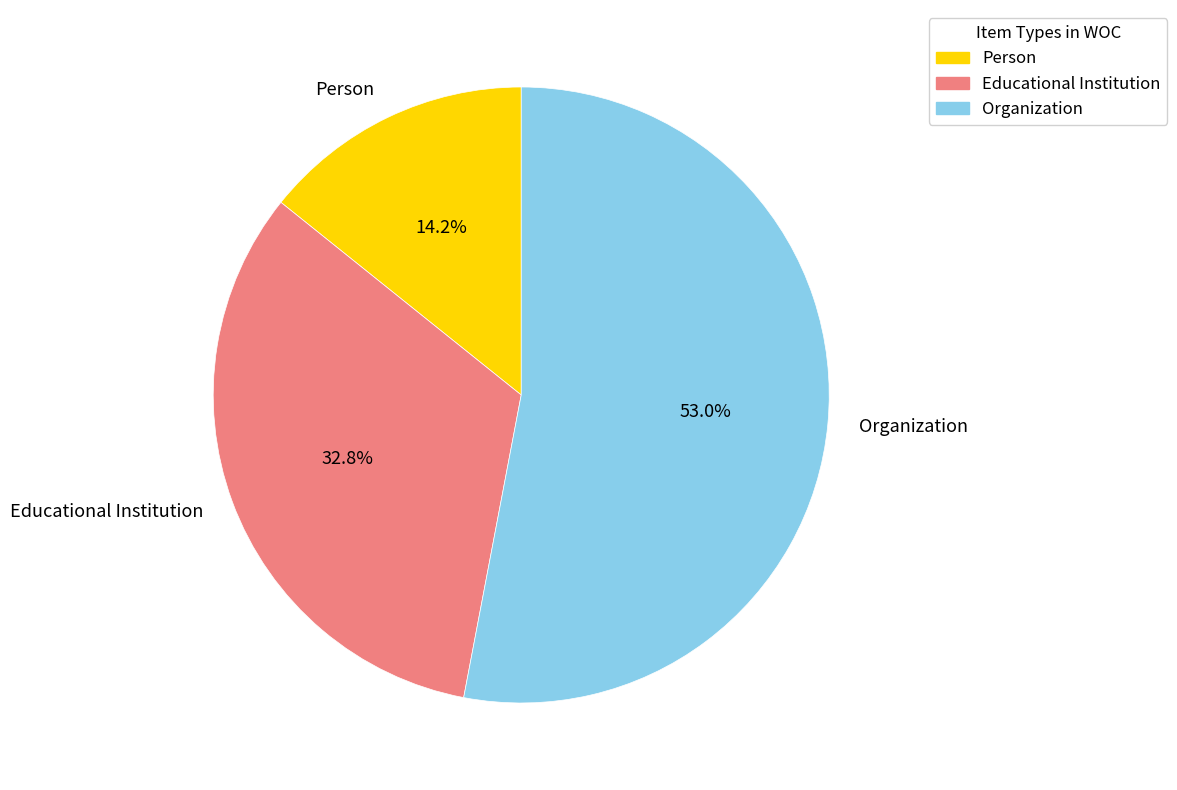

To the nearest percent, what is the average slice percentage?

33%